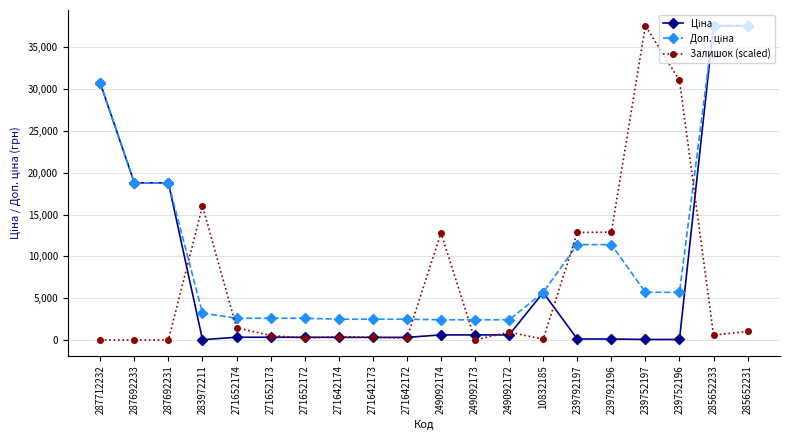

What is the highest value of the Залишок (scaled) series?

37593.6